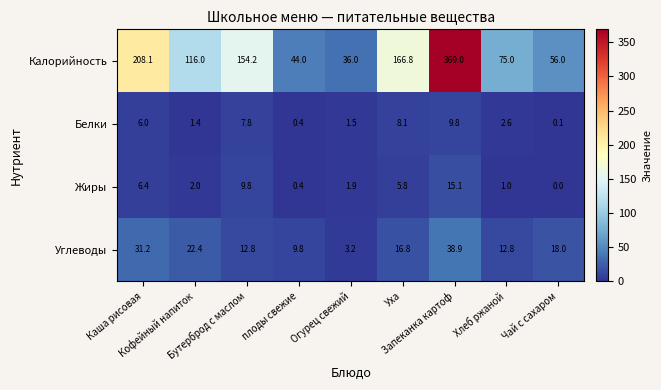

Which series has the widest spread of values?

Калорийность